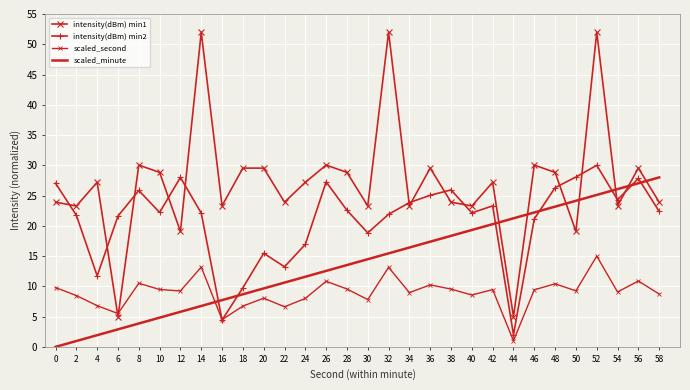

Where does the intensity(dBm) min1 series first go above 27?

4